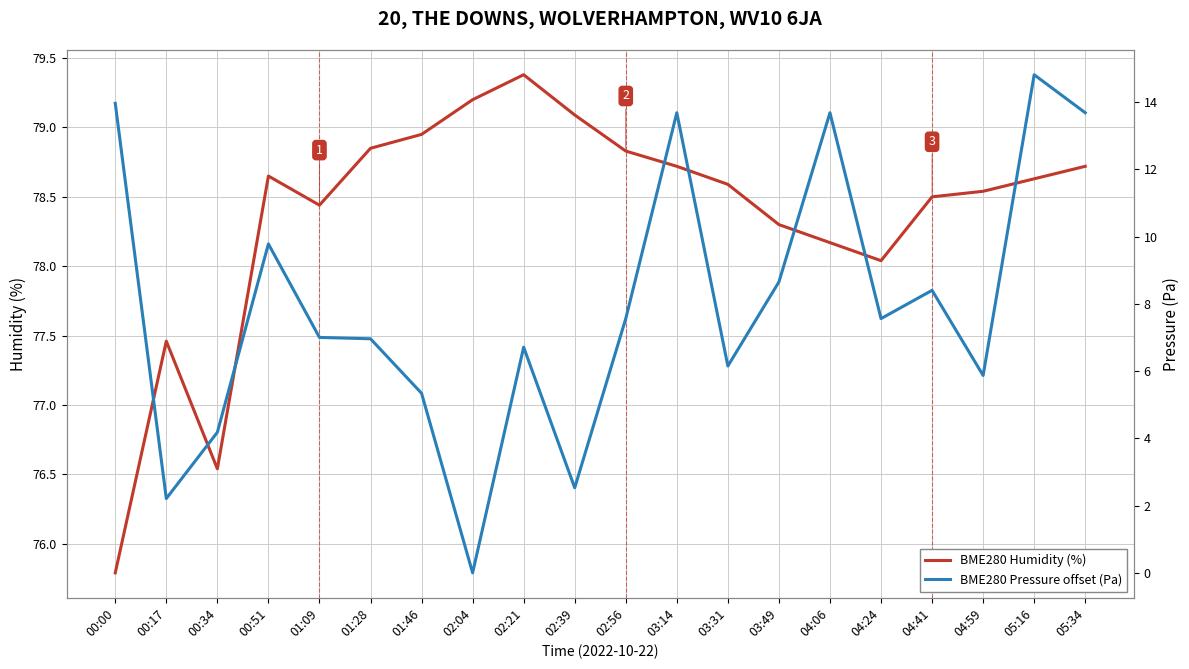

True or false: BME280 Pressure offset (Pa) and BME280 Humidity (%) cross at least once.

False